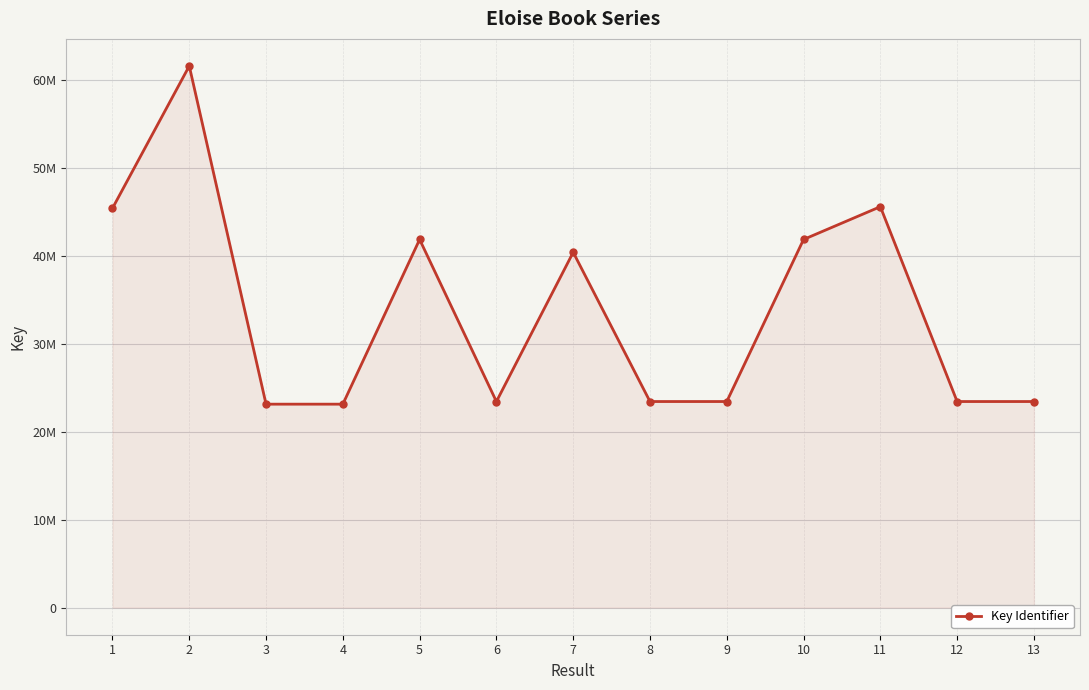

Is this an area chart (filled region under the line)?

Yes